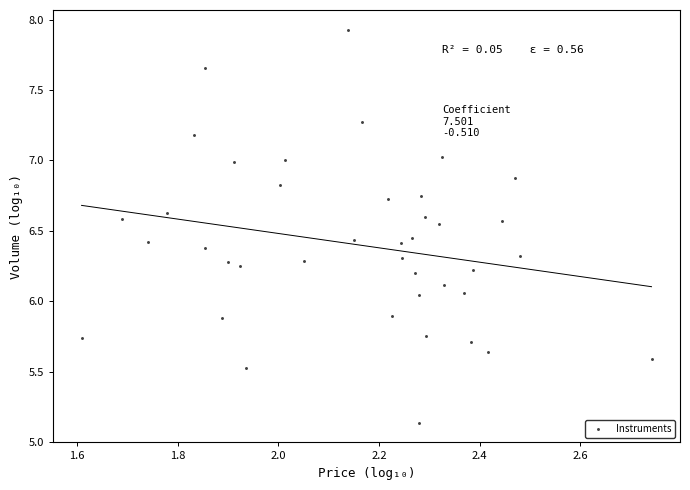

What is the range of Y values (max minus min)?

2.8